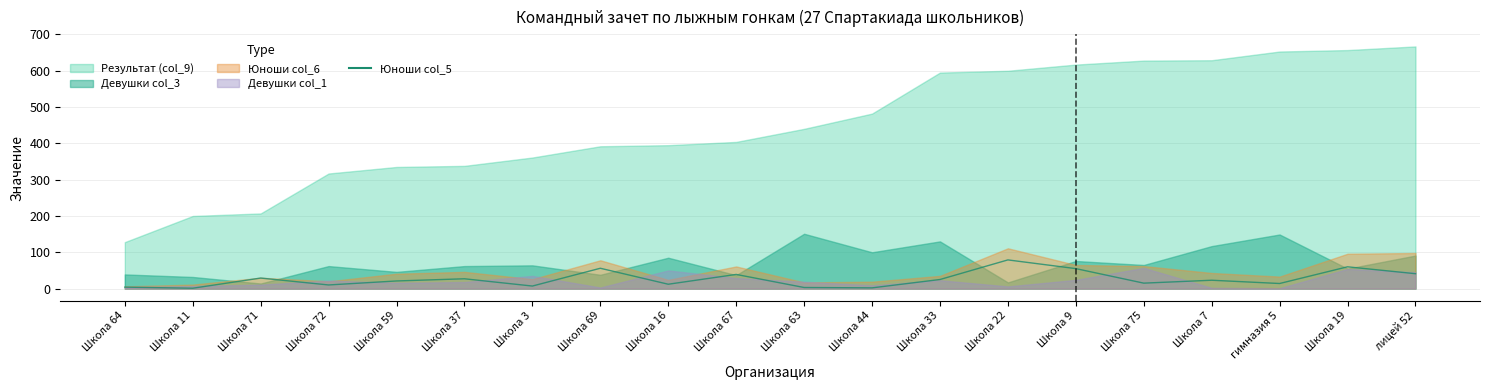

What is the average value?

26